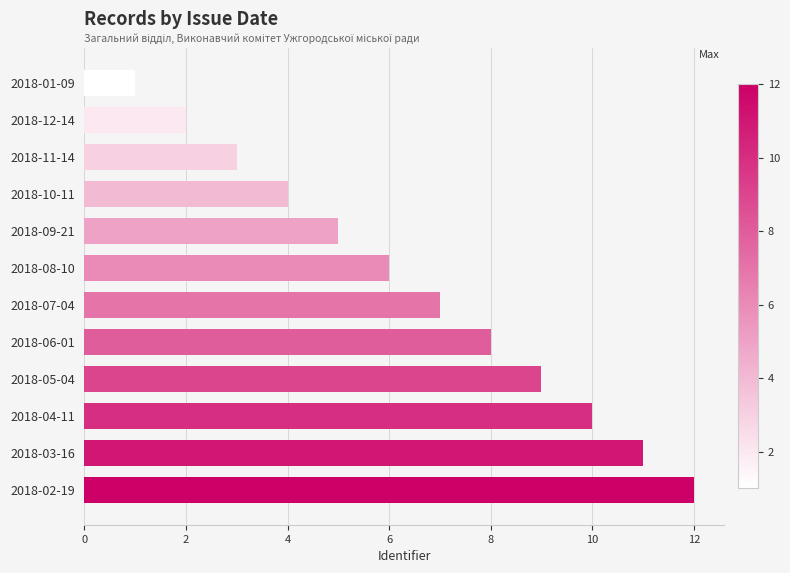

What is the approximate value at 2018-02-19?

12